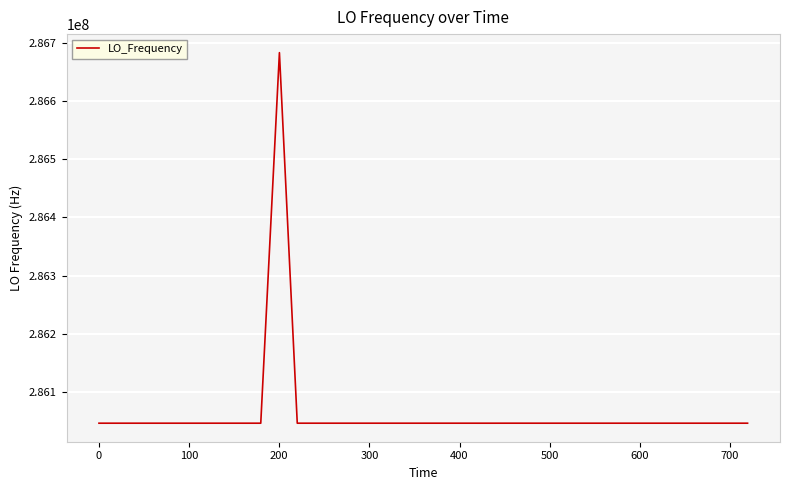

What is the smallest value displayed?

286046994.9